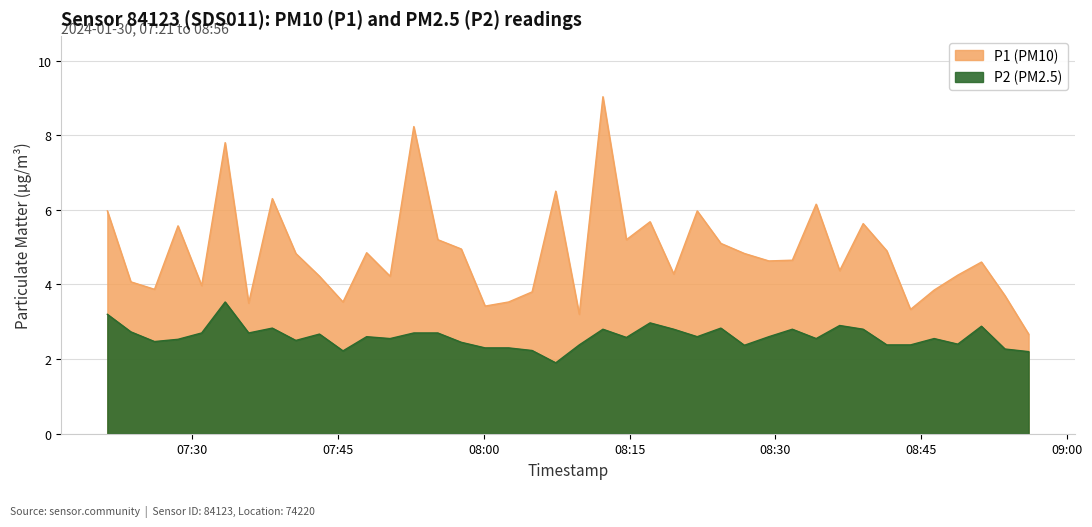

The value of P2 at 2024-01-30T07:28:33 is 4.5. True or false?

False